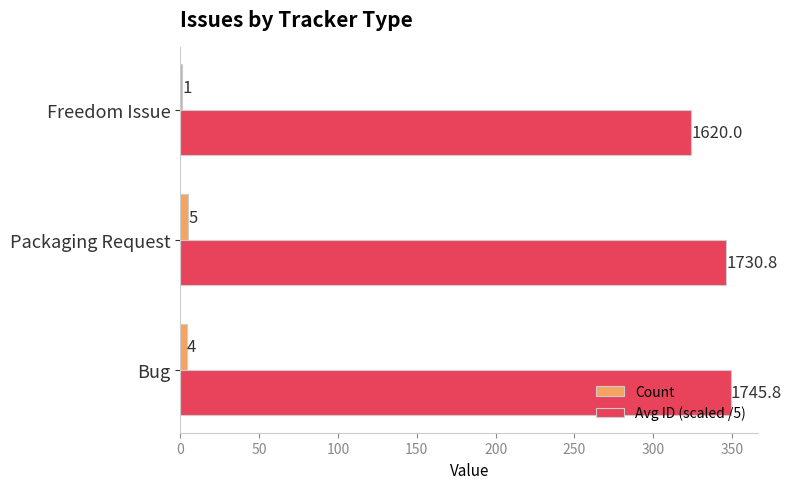

At which label does Count reach its peak?

Packaging Request